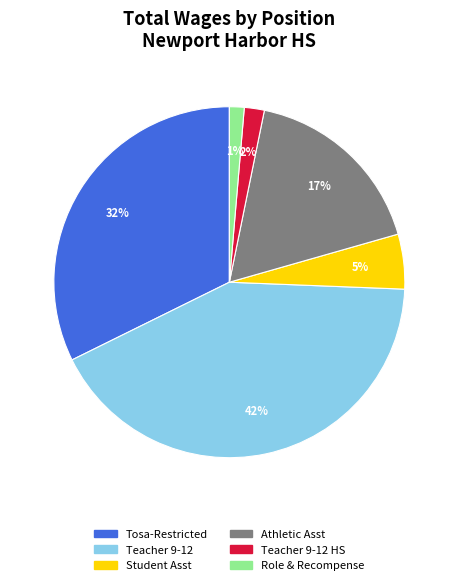

To the nearest percent, what is the difference between the largest and smallest slice percentages?

41%